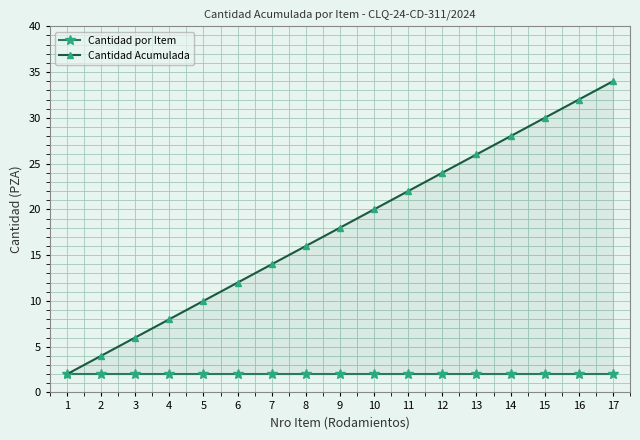

At which label is Cantidad Acumulada closest to 18?

9